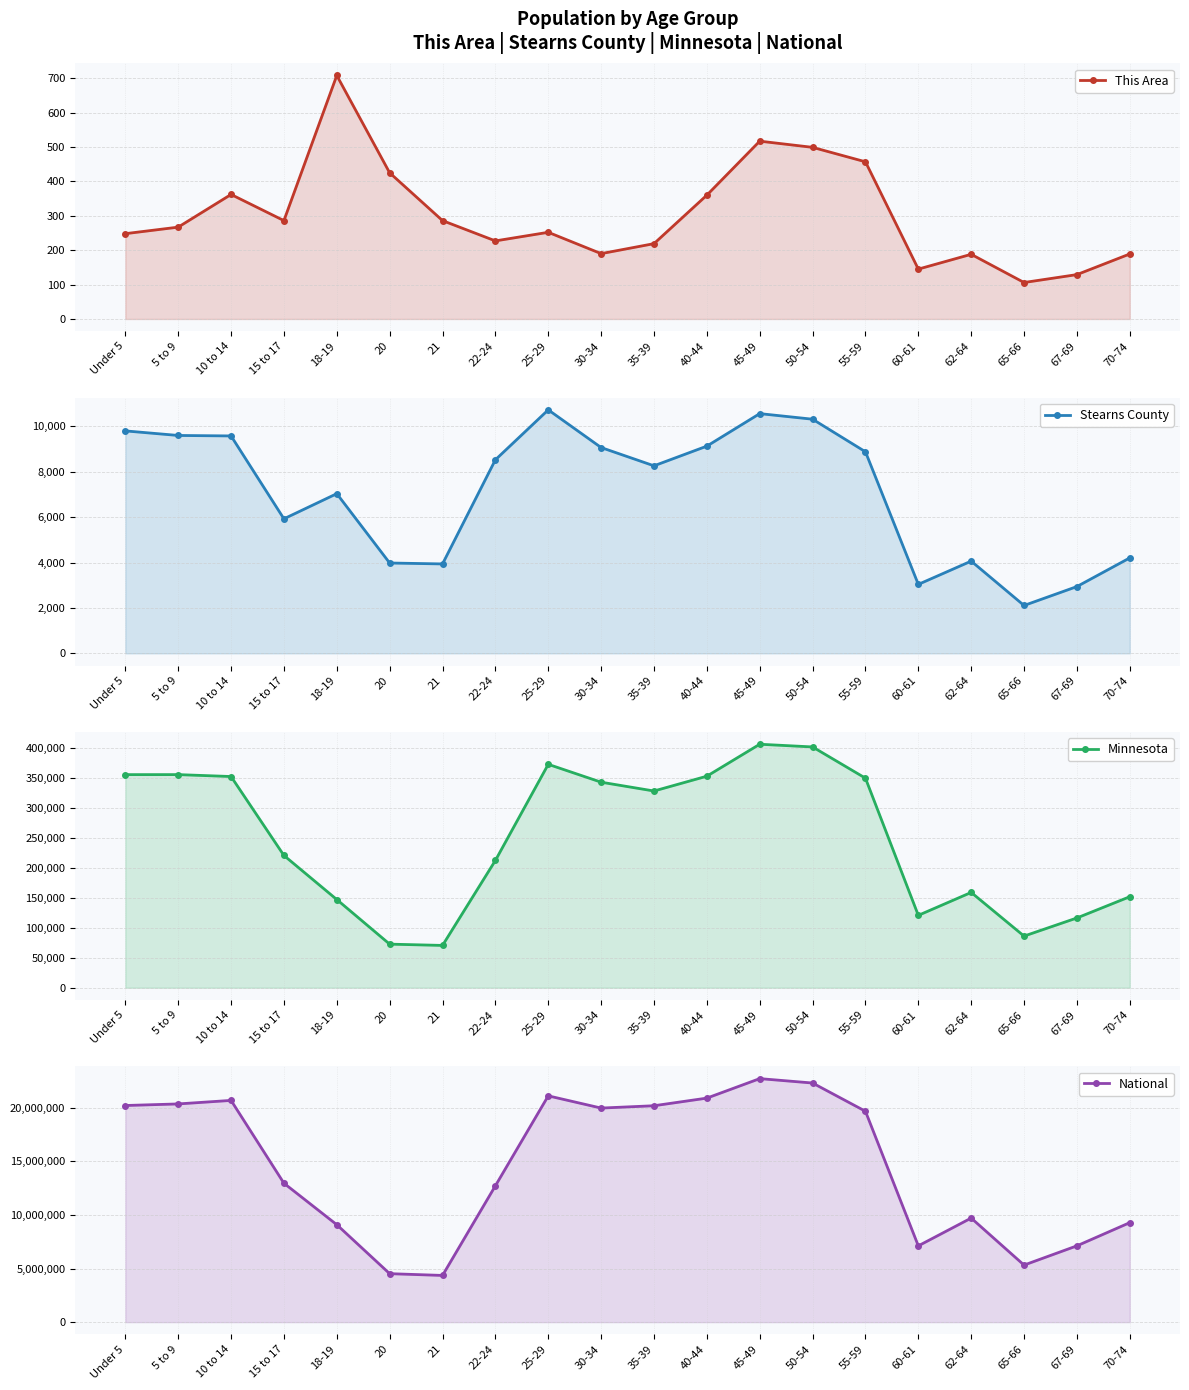

Which series has the largest total across all categories?

National